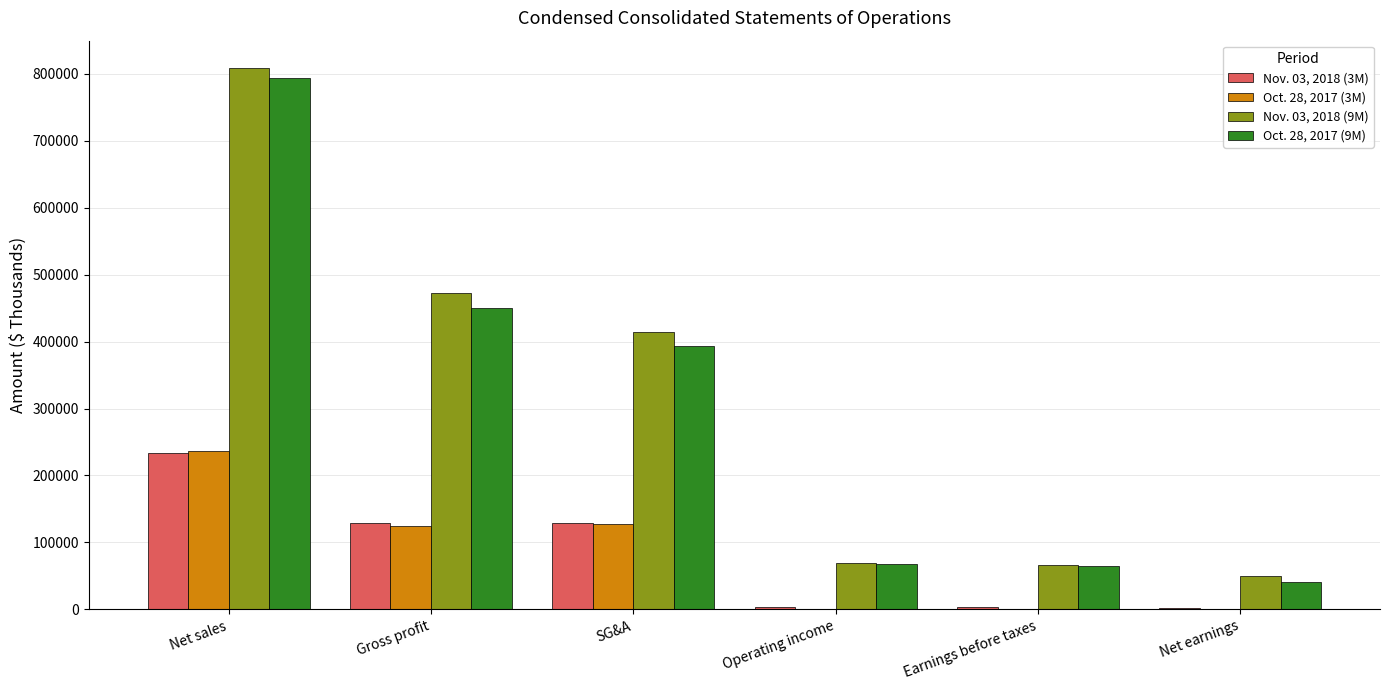

The value of Nov. 03, 2018 (9M) at Operating income is 100474. True or false?

False